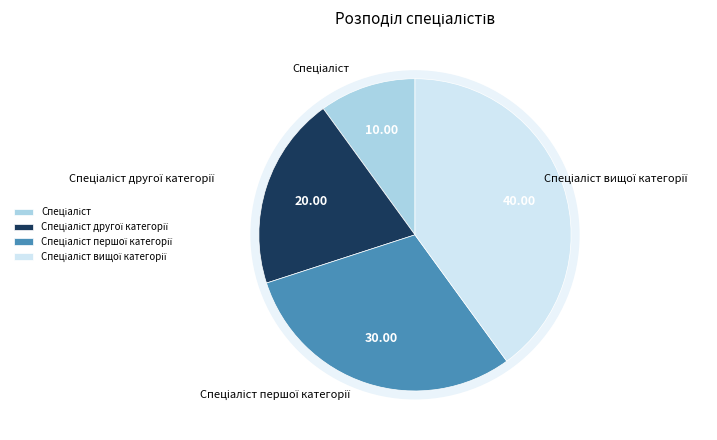

What is the smallest slice in the pie chart?

Спеціаліст